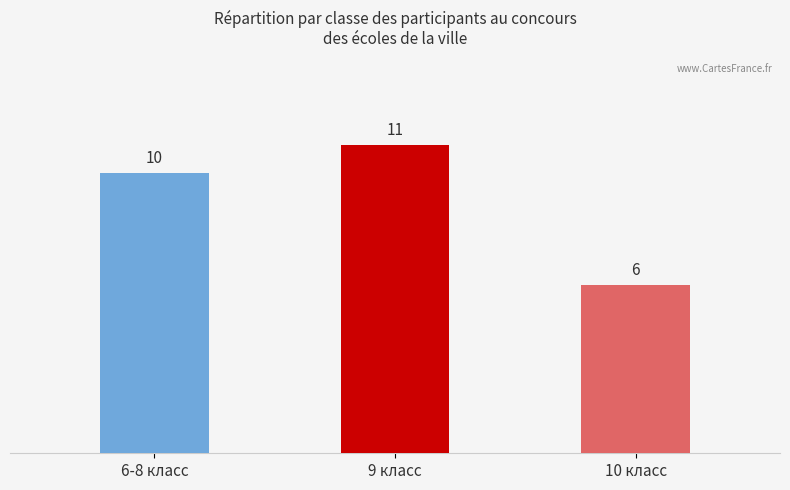

Rank the categories by value from highest to lowest.

9 класс, 6-8 класс, 10 класс